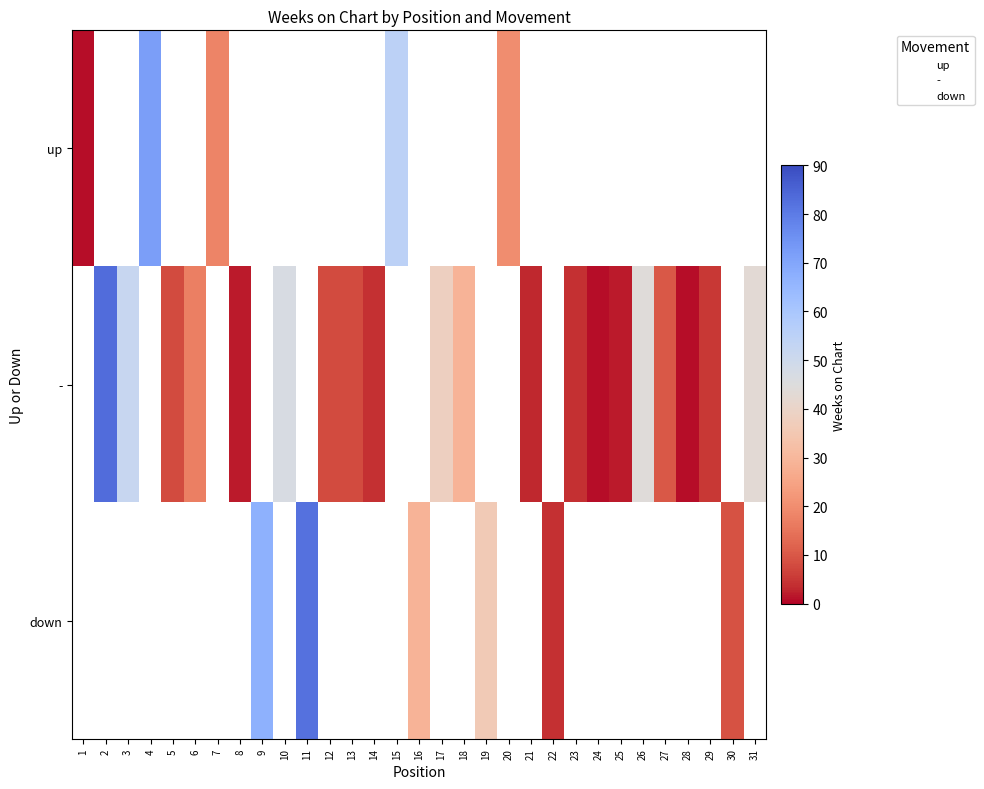

At which label is - closest to 41?

31